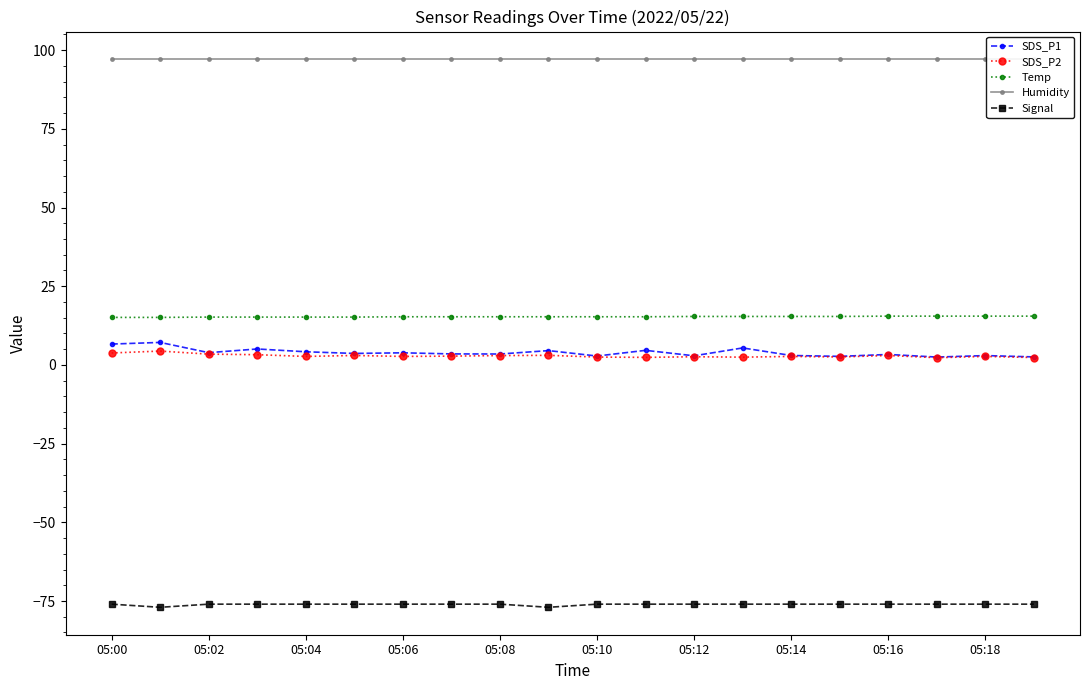

Is it true that SDS_P1 equals 2.8 at 05:10?

True